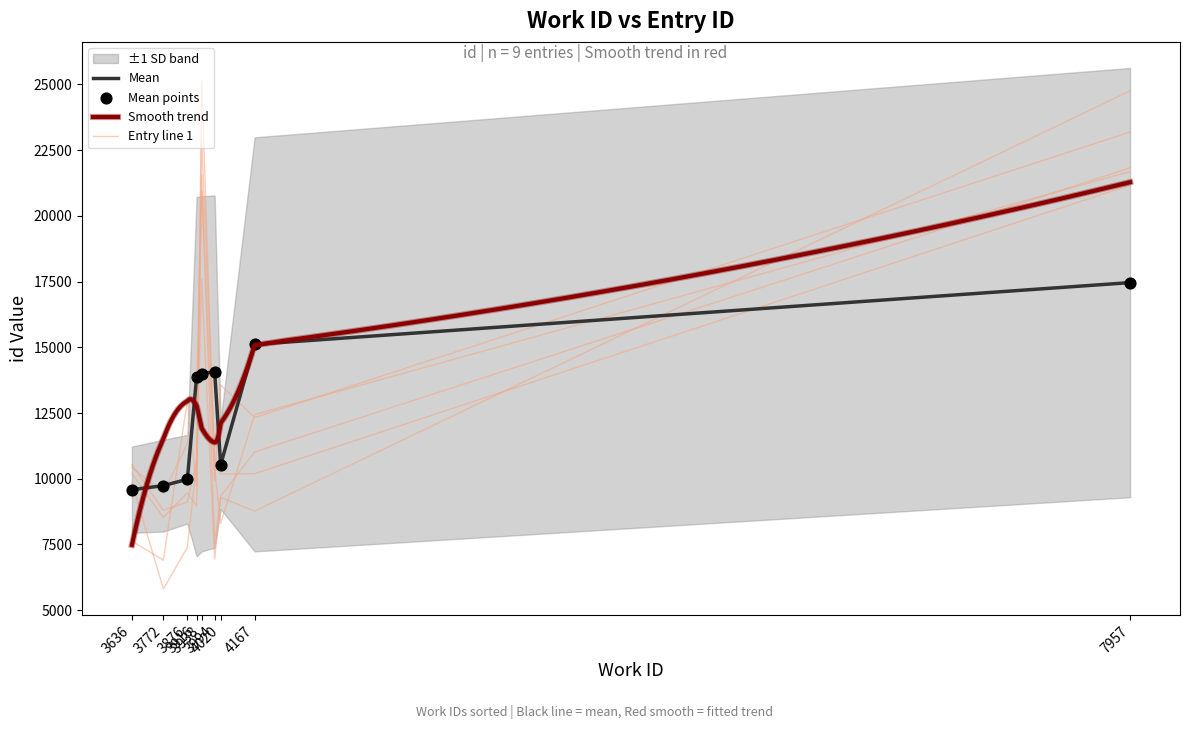

Between 3938 and 3636, which is larger?

3938